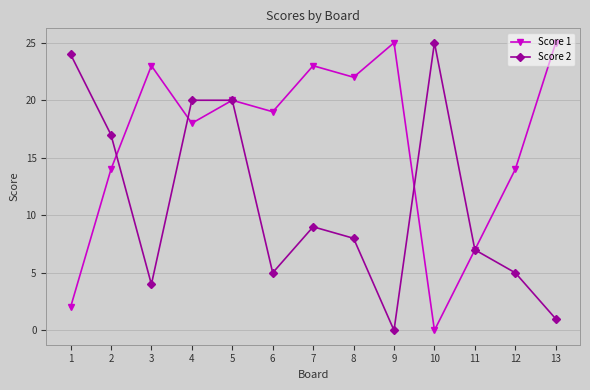

How many lines are shown in the chart?

2